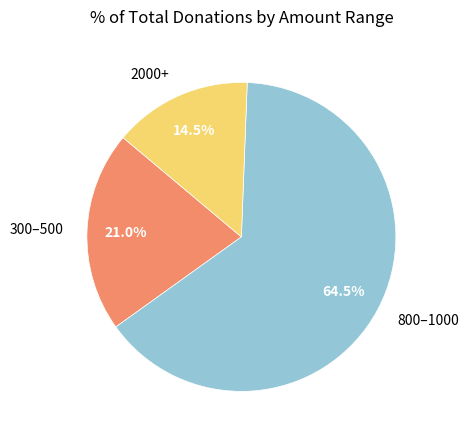

To the nearest percent, what is the difference between the largest and smallest slice percentages?

50%